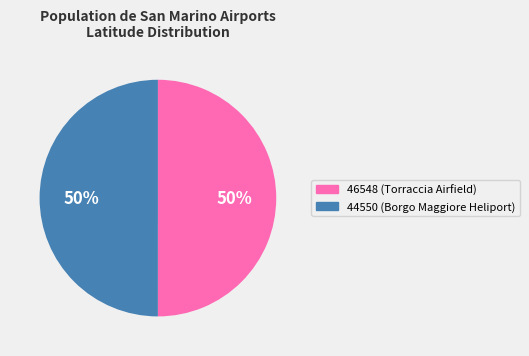

To the nearest percent, what percentage of the pie is 44550?

50%